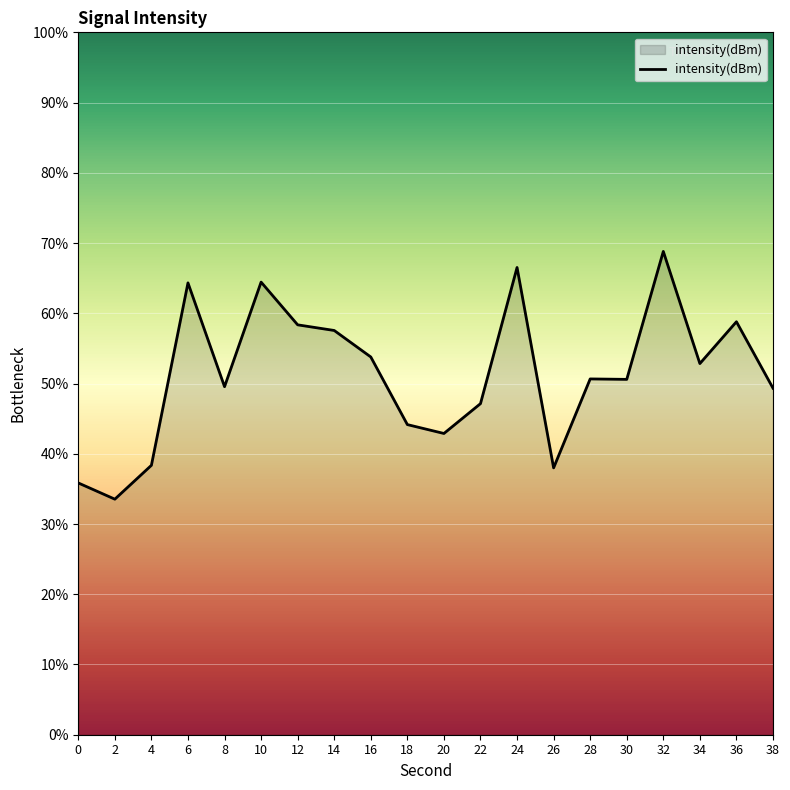

Read the value at 12.

58.4